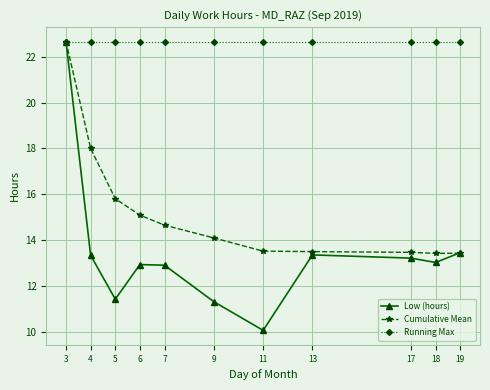

Rank the series by their average value, from lowest to highest.

Low (hours), Cumulative Mean, Running Max